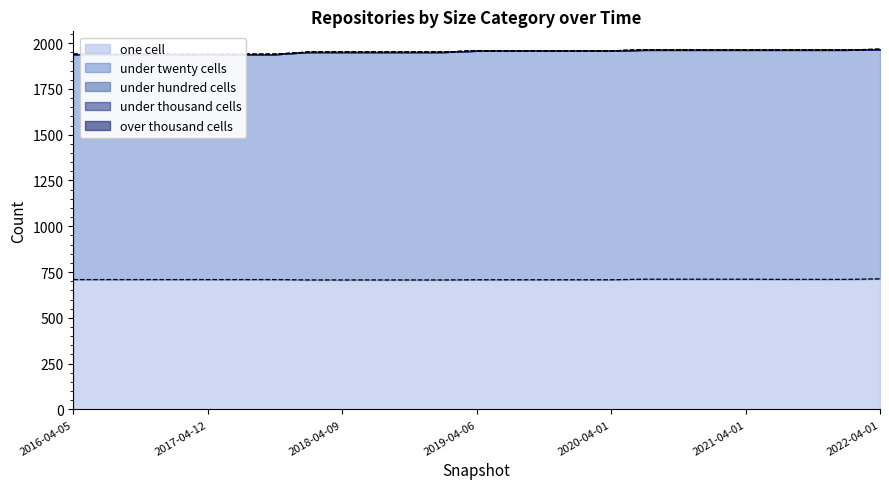

What position from the left is 2016-04-05?

1